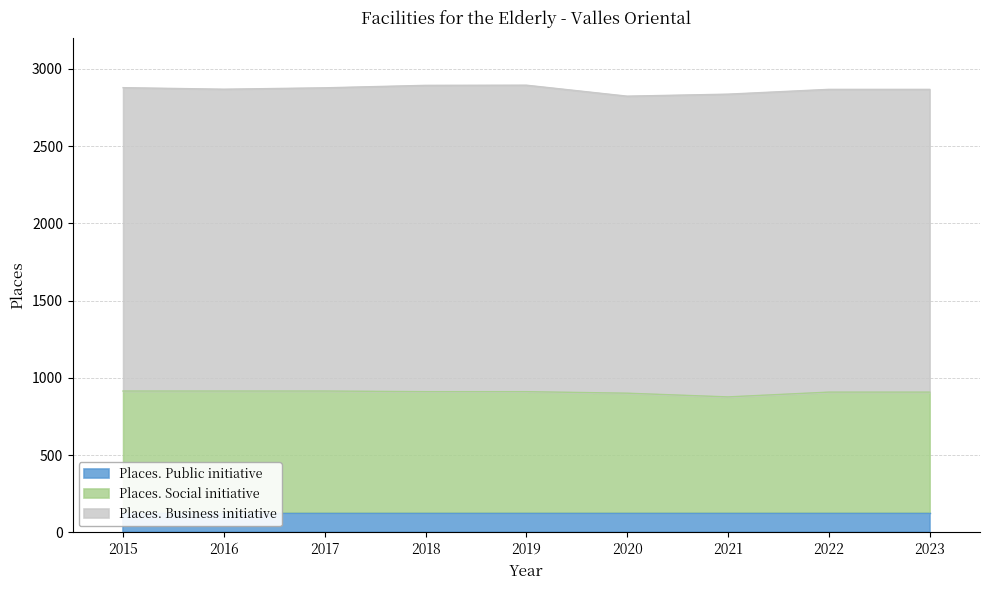

True or false: Places. Public initiative and Places. Social initiative cross at least once.

False